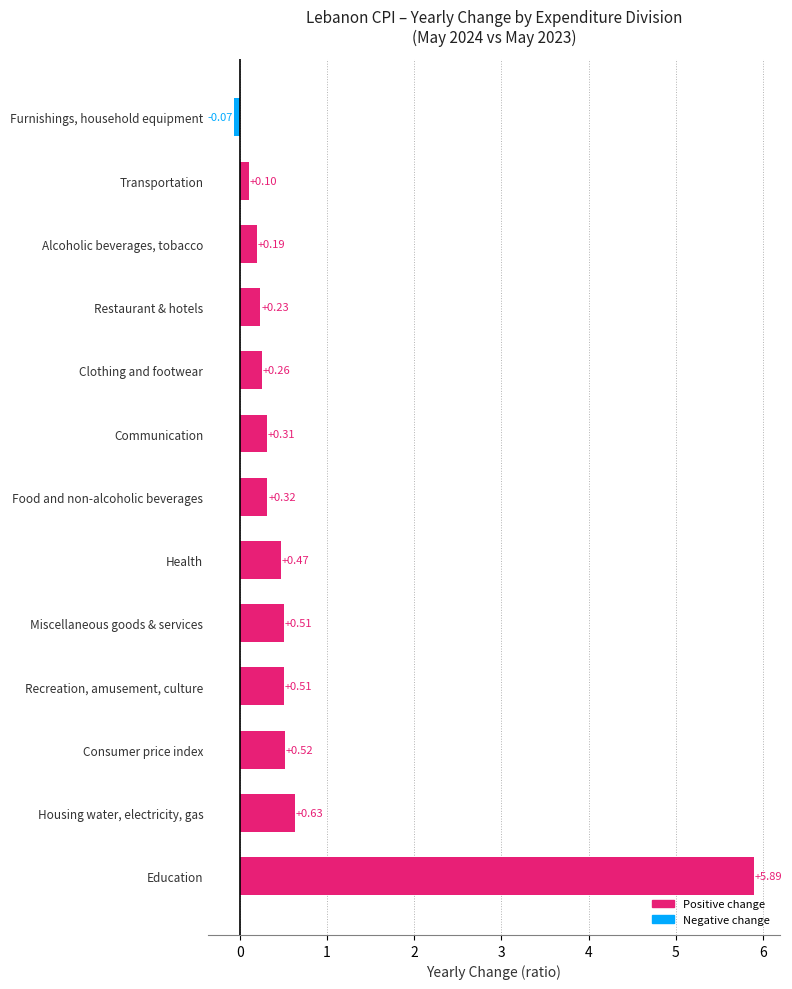

What is the change in value from Housing water, electricity, gas to Alcoholic beverages, tobacco?

-0.4